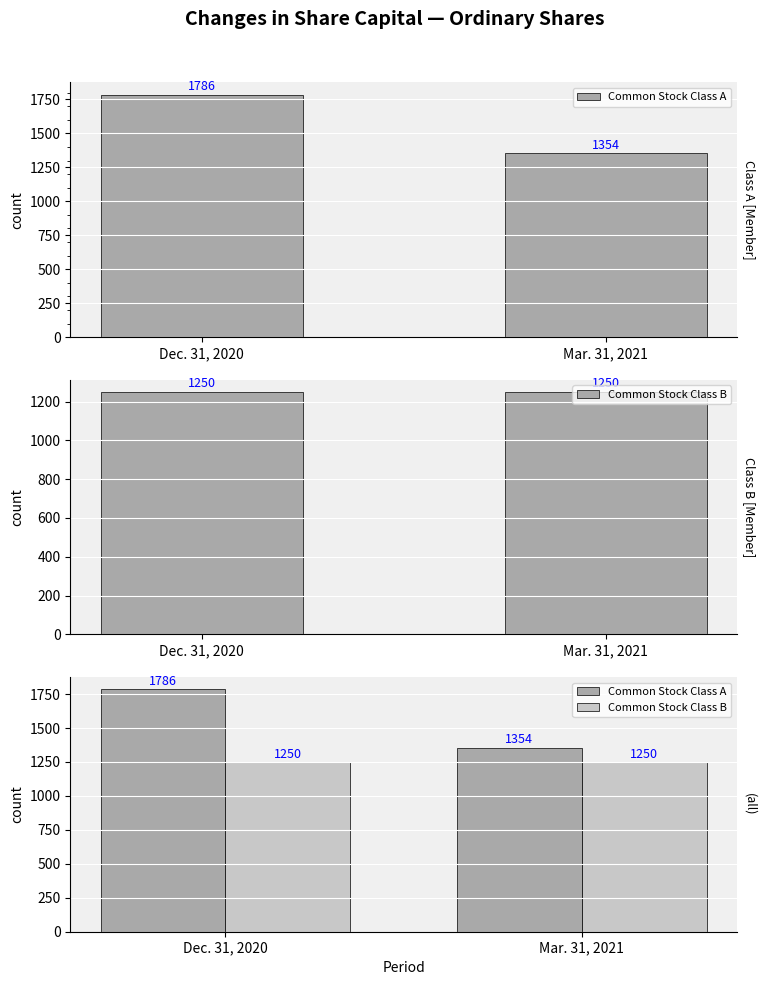

Where is Common Stock Class A nearest to the value 1570?

Dec. 31, 2020